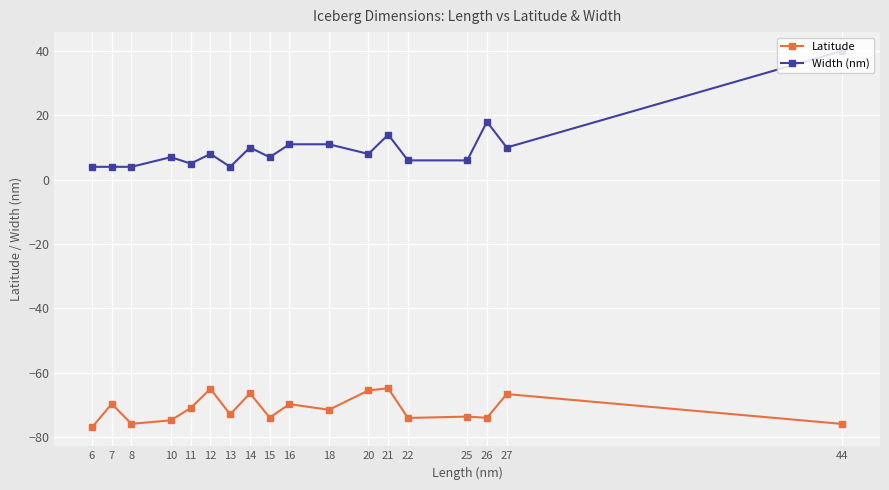

At which category is the sum across all series the highest?

44